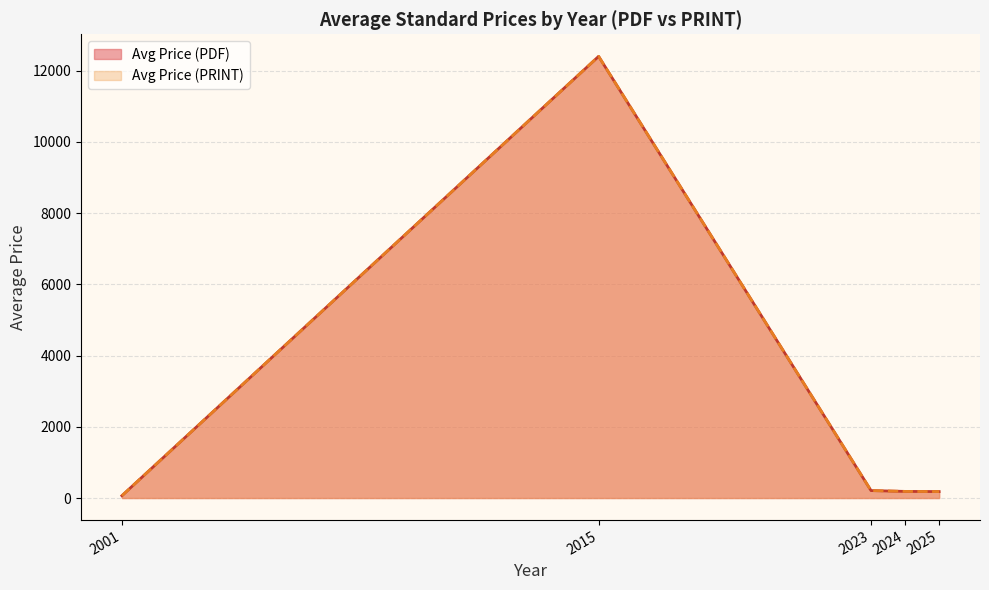

Between 2001 and 2023, which series saw the biggest shift?

Avg Price (PDF)